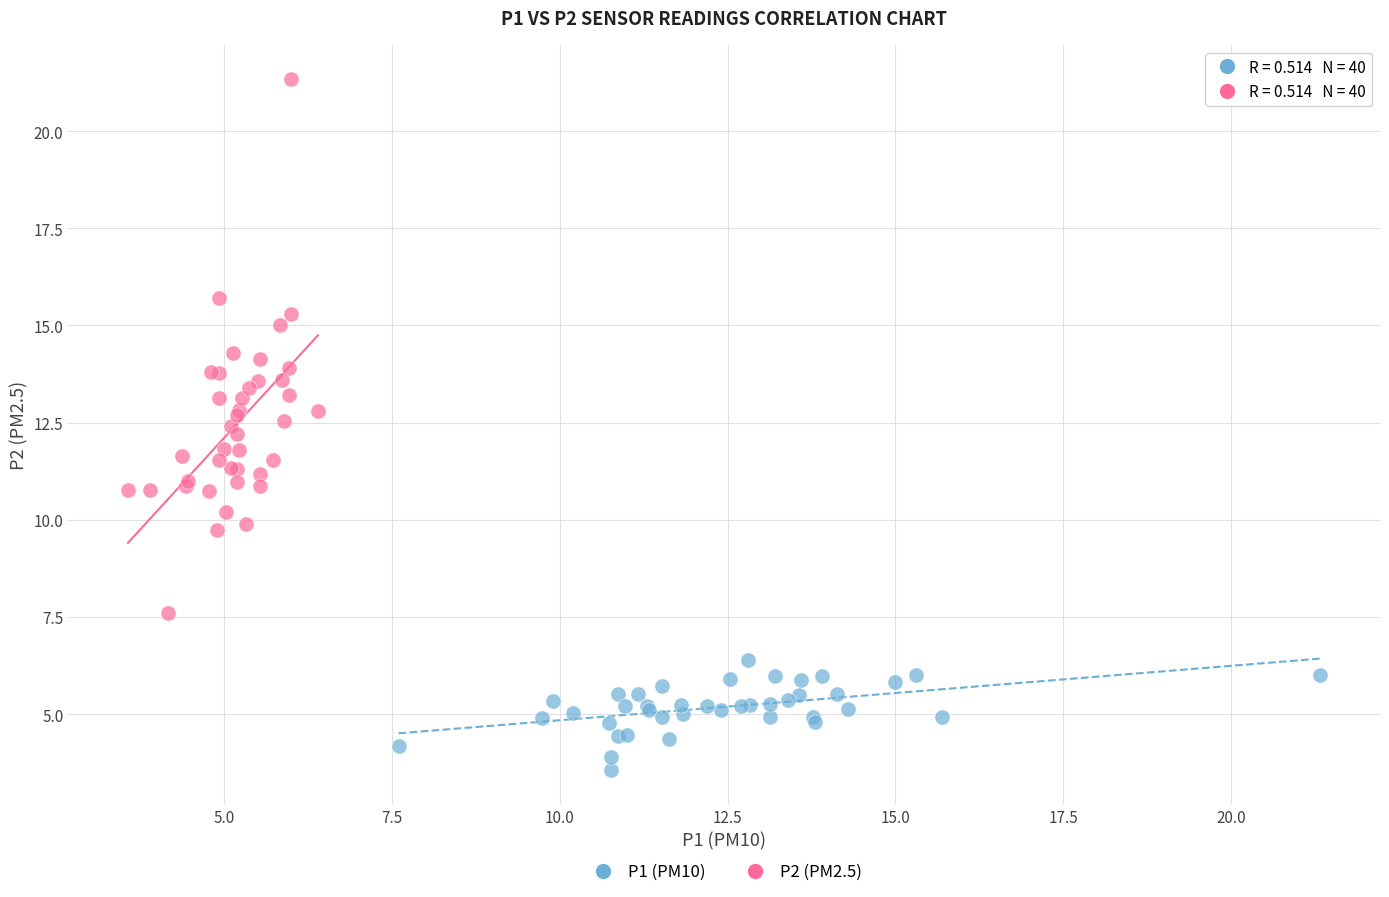

Which series has the largest Y range (max minus min)?

P2 (PM2.5)